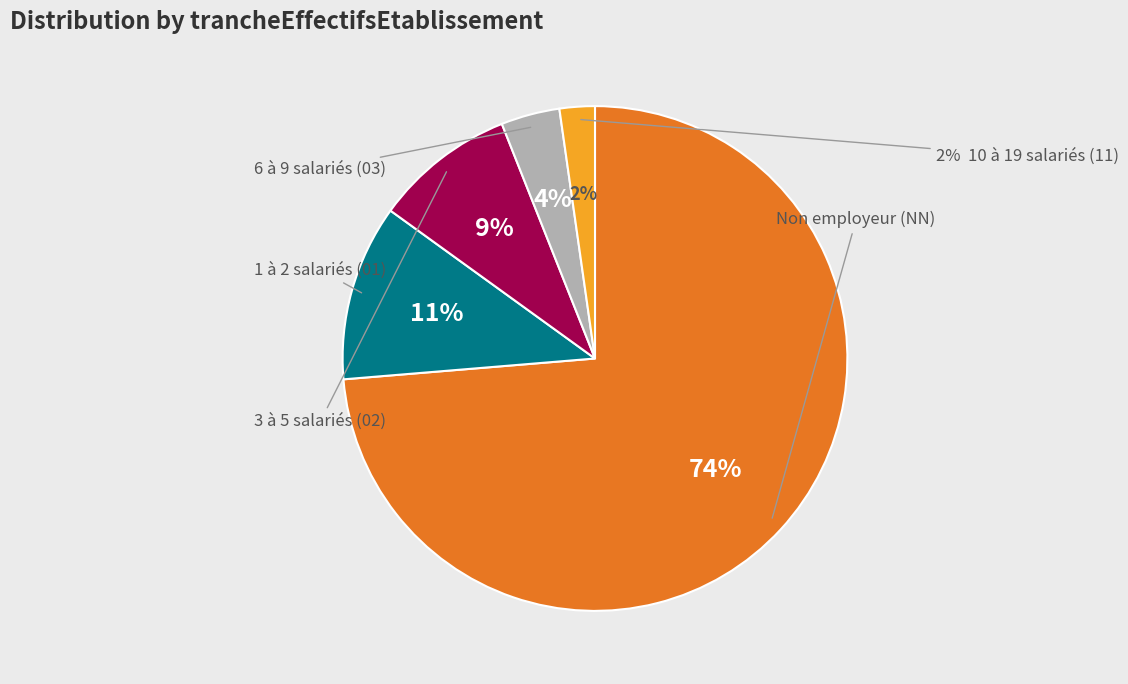

True or false: 11 accounts for 1% of the total.

False